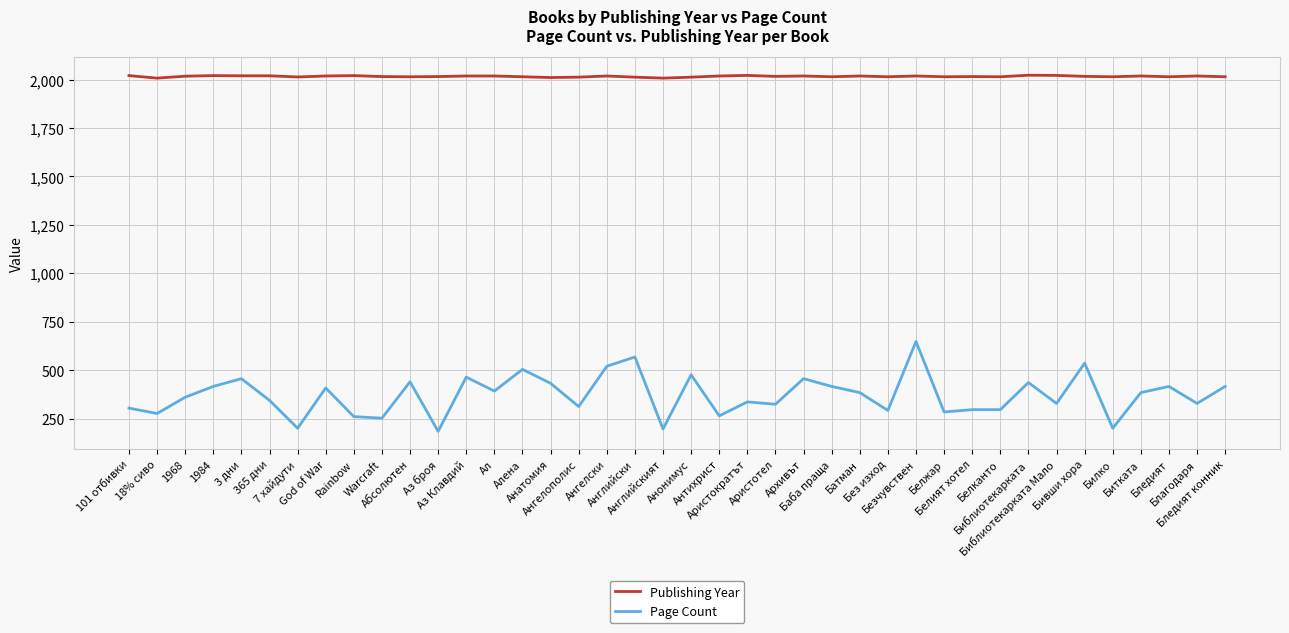

Which series has the widest spread of values?

Page Count